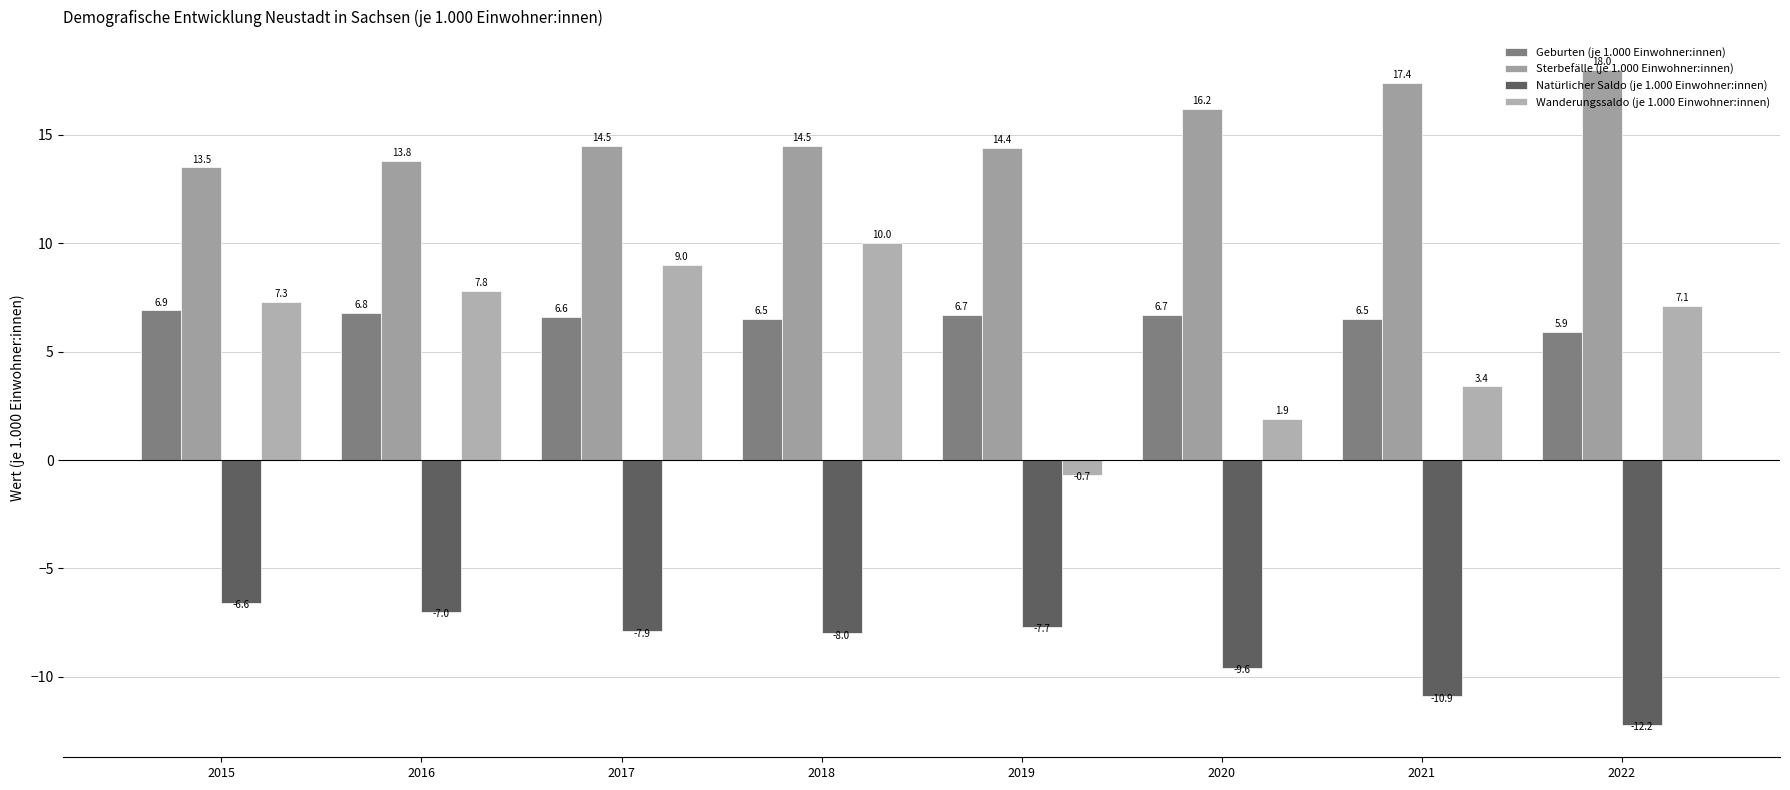

Which series has the largest total across all categories?

Sterbefälle (je 1.000 Einwohner:innen)